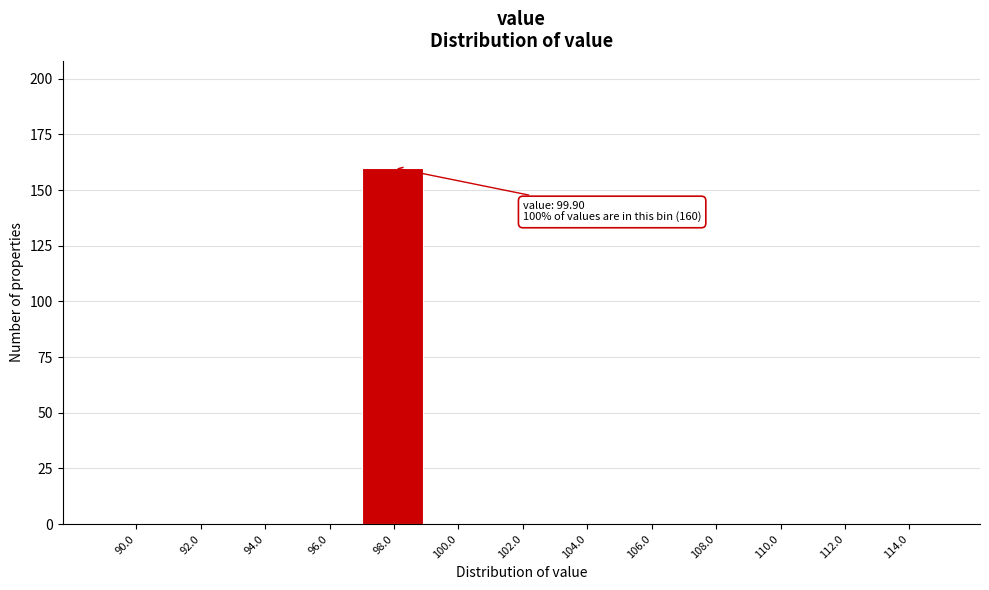

Reading left to right, transcribe all the data shown in this chart.

90.0=0	92.0=0	94.0=0	96.0=0	98.0=160	100.0=0	102.0=0	104.0=0	106.0=0	108.0=0	110.0=0	112.0=0	114.0=0